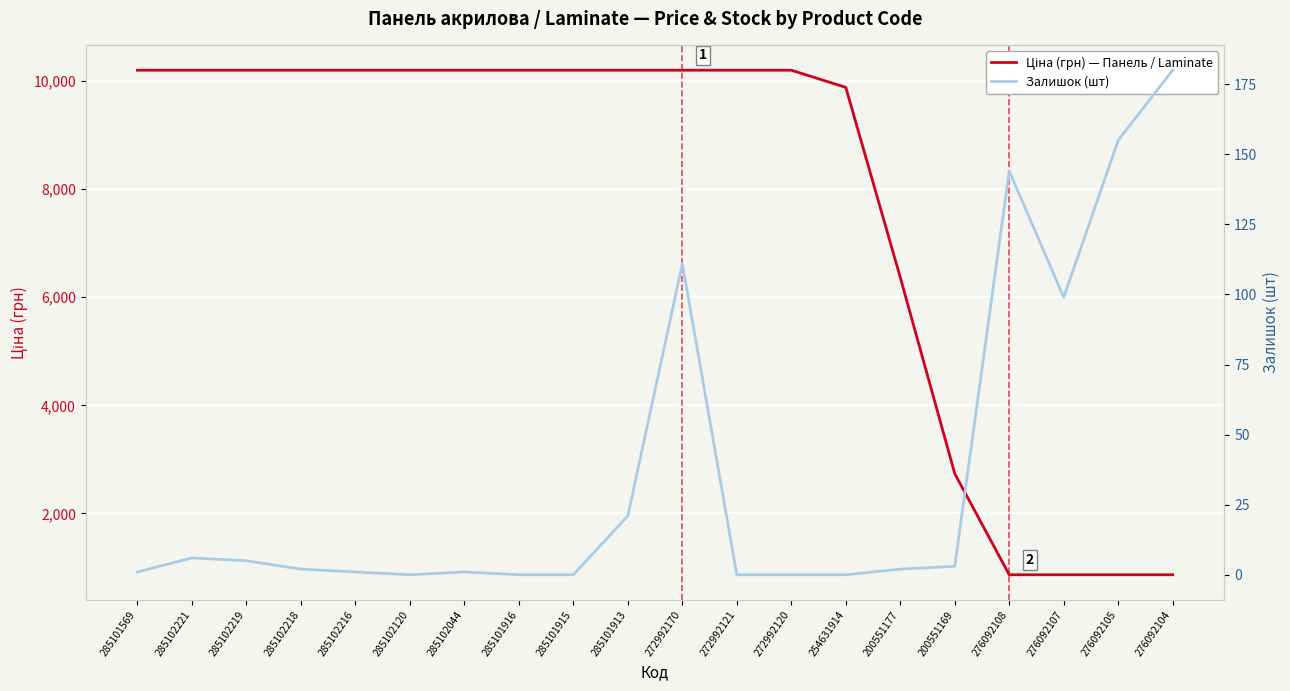

True or false: Залишок (шт) and Ціна (грн) — Панель / Laminate intersect in this chart.

False